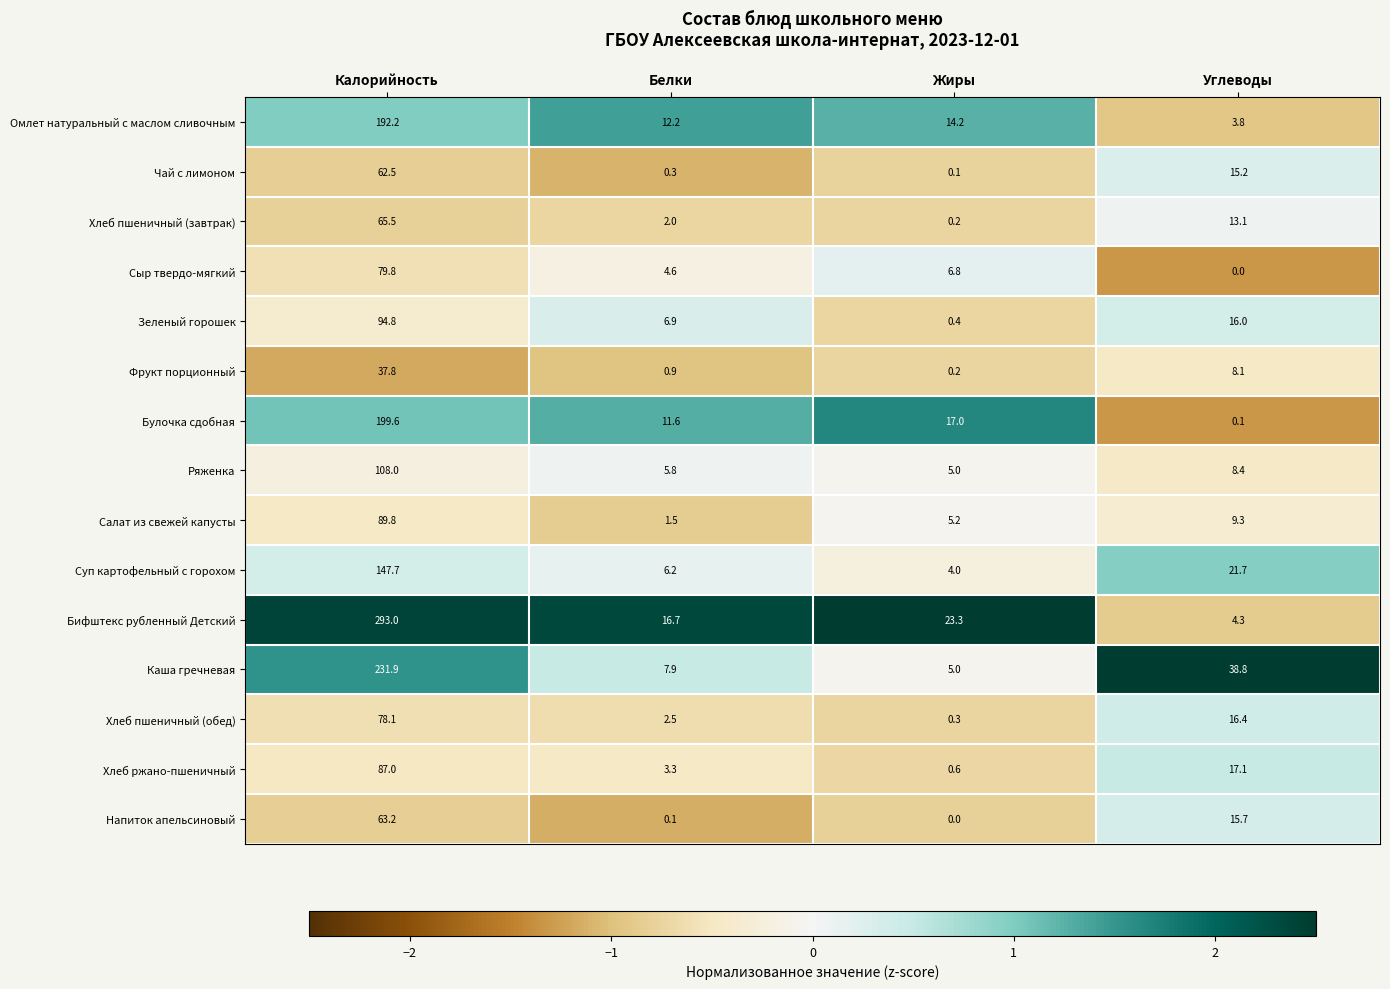

Which series changed the most between Белки and Углеводы?

Каша гречневая